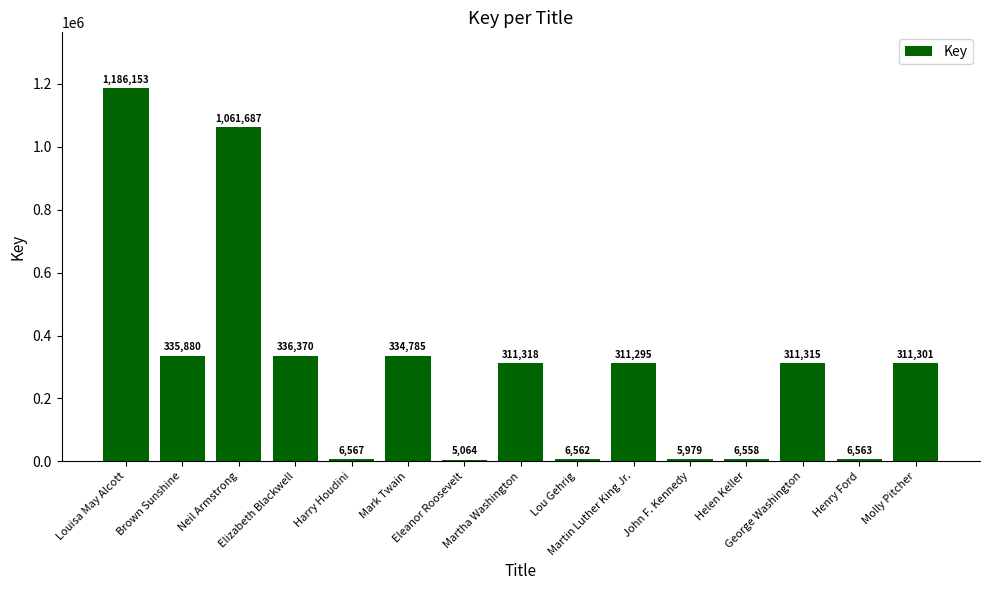

What is the ratio of the value at Henry Ford to the value at Helen Keller?

1.0